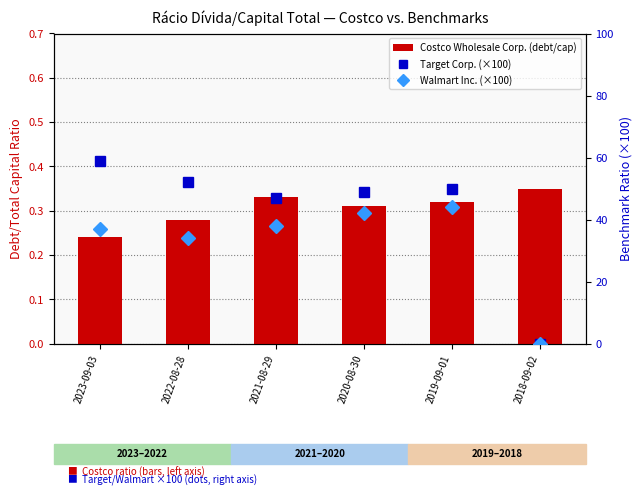

The Walmart Inc. (×100) series shows 12.8 at 2021-08-29. True or false?

False